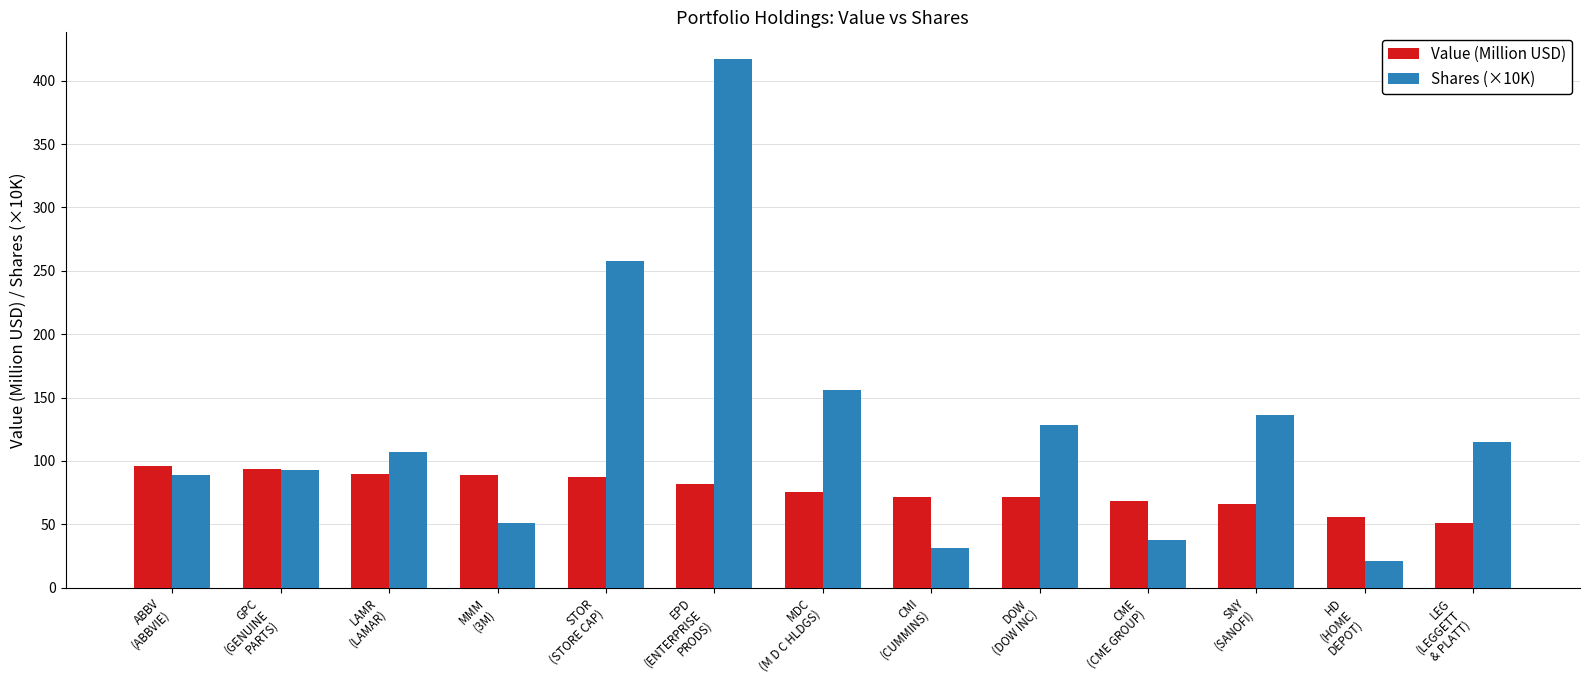

Is the value of Value (Million USD) at CMI
(CUMMINS) greater than the value of Shares (×10K) at EPD
(ENTERPRISE
PRODS)?

No